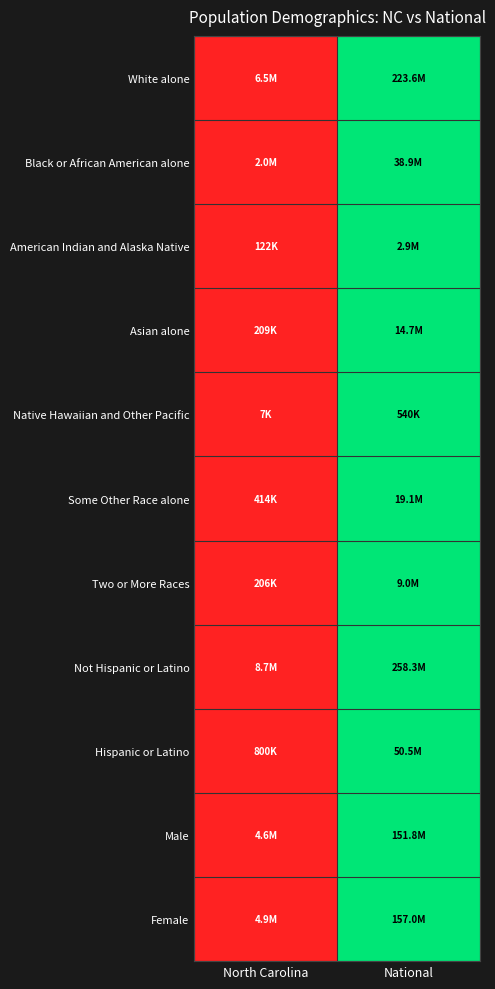

What is the greatest value displayed?

1